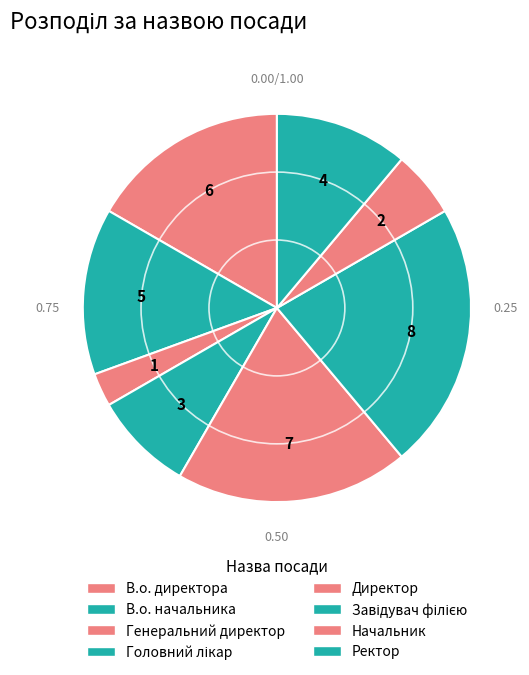

To the nearest percent, what is the combined percentage of Головний лікар and Директор?

28%